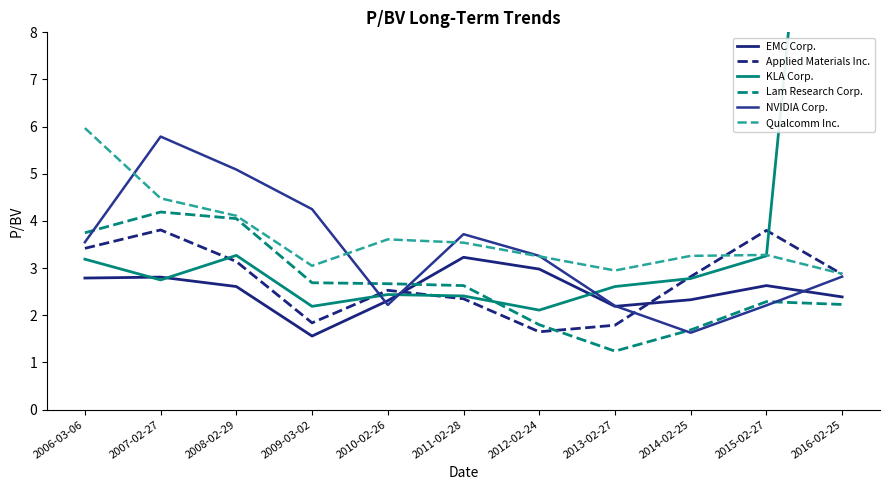

What are all the series names shown in the legend?

EMC Corp., Applied Materials Inc., KLA Corp., Lam Research Corp., NVIDIA Corp., Qualcomm Inc.